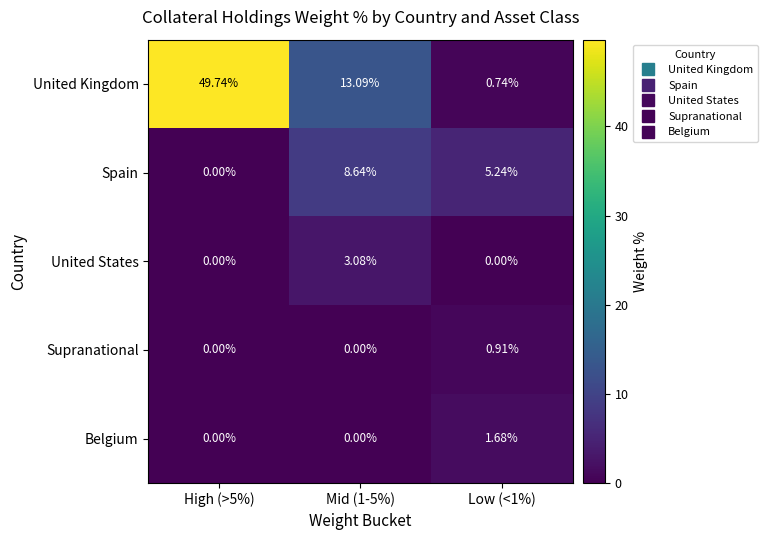

List the series in order of their peak value, lowest first.

Supranational, Belgium, United States, Spain, United Kingdom